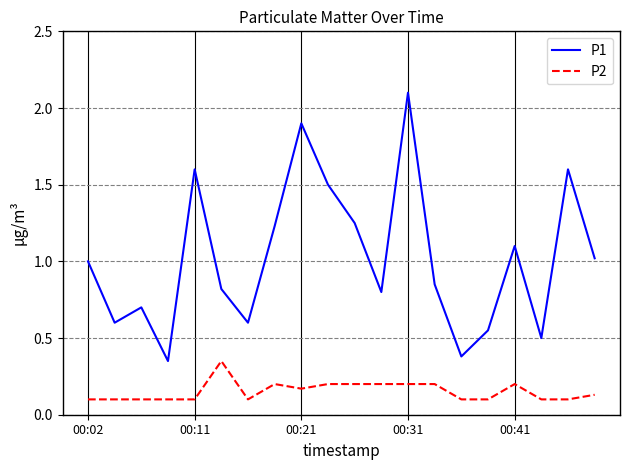

Rank the series by their maximum value, from lowest to highest.

P2, P1